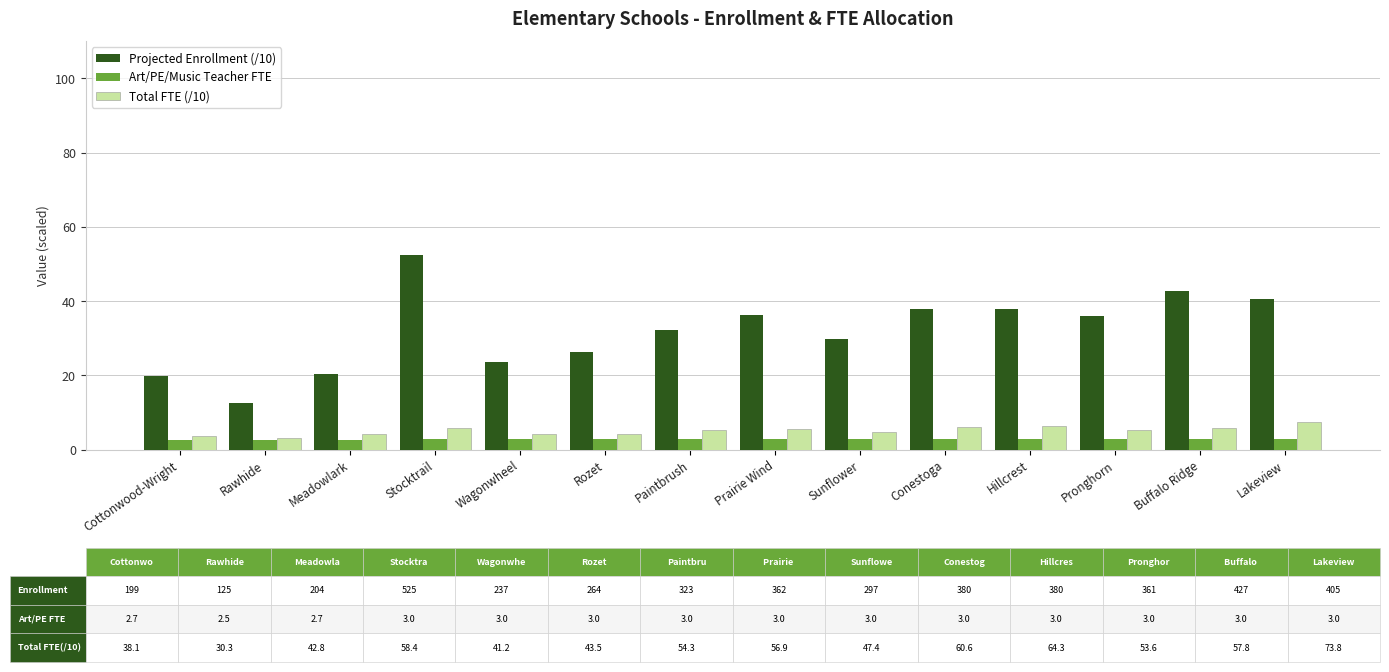

Which series changed the most between Paintbrush and Prairie Wind?

Projected Enrollment (/10)